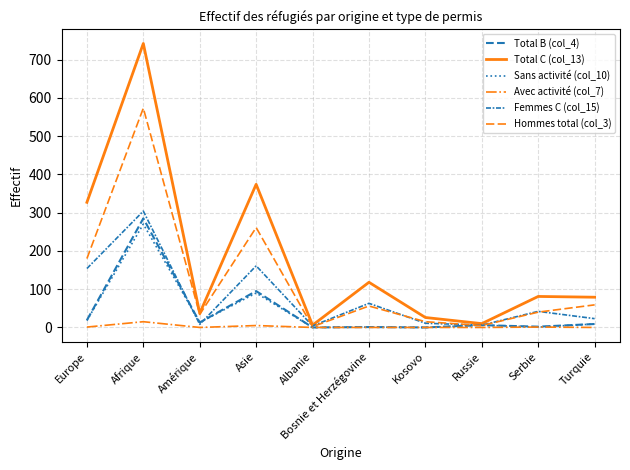

How many lines are shown in the chart?

6